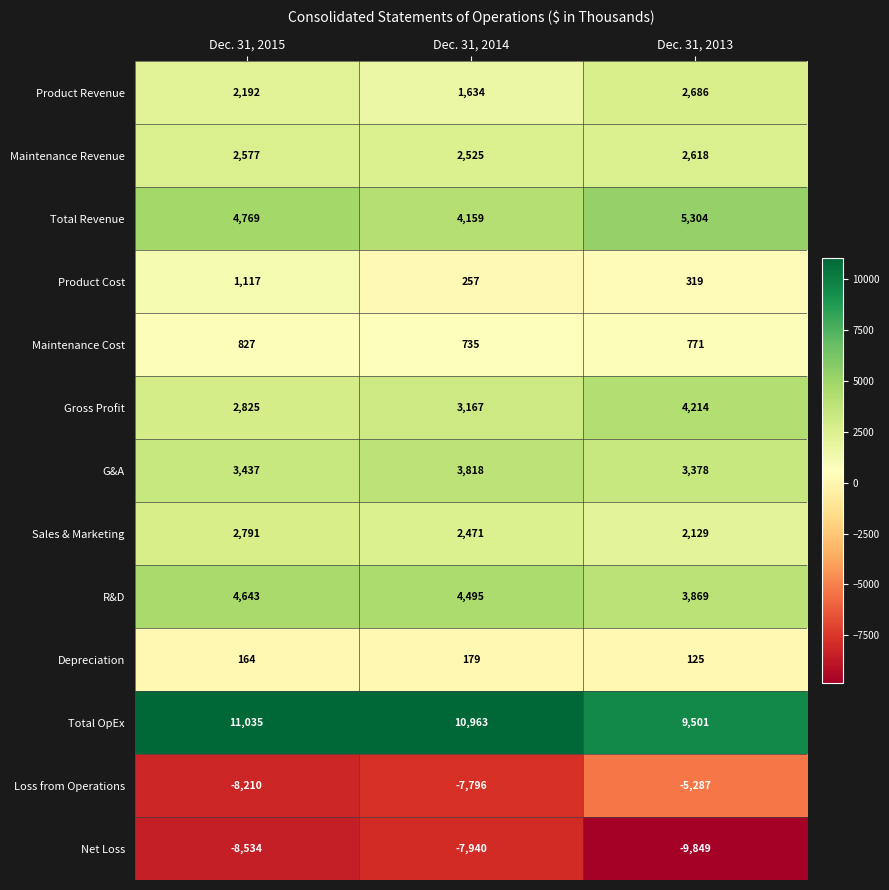

What is the difference between the Loss from Operations values at Dec. 31, 2014 and Dec. 31, 2013?

2509